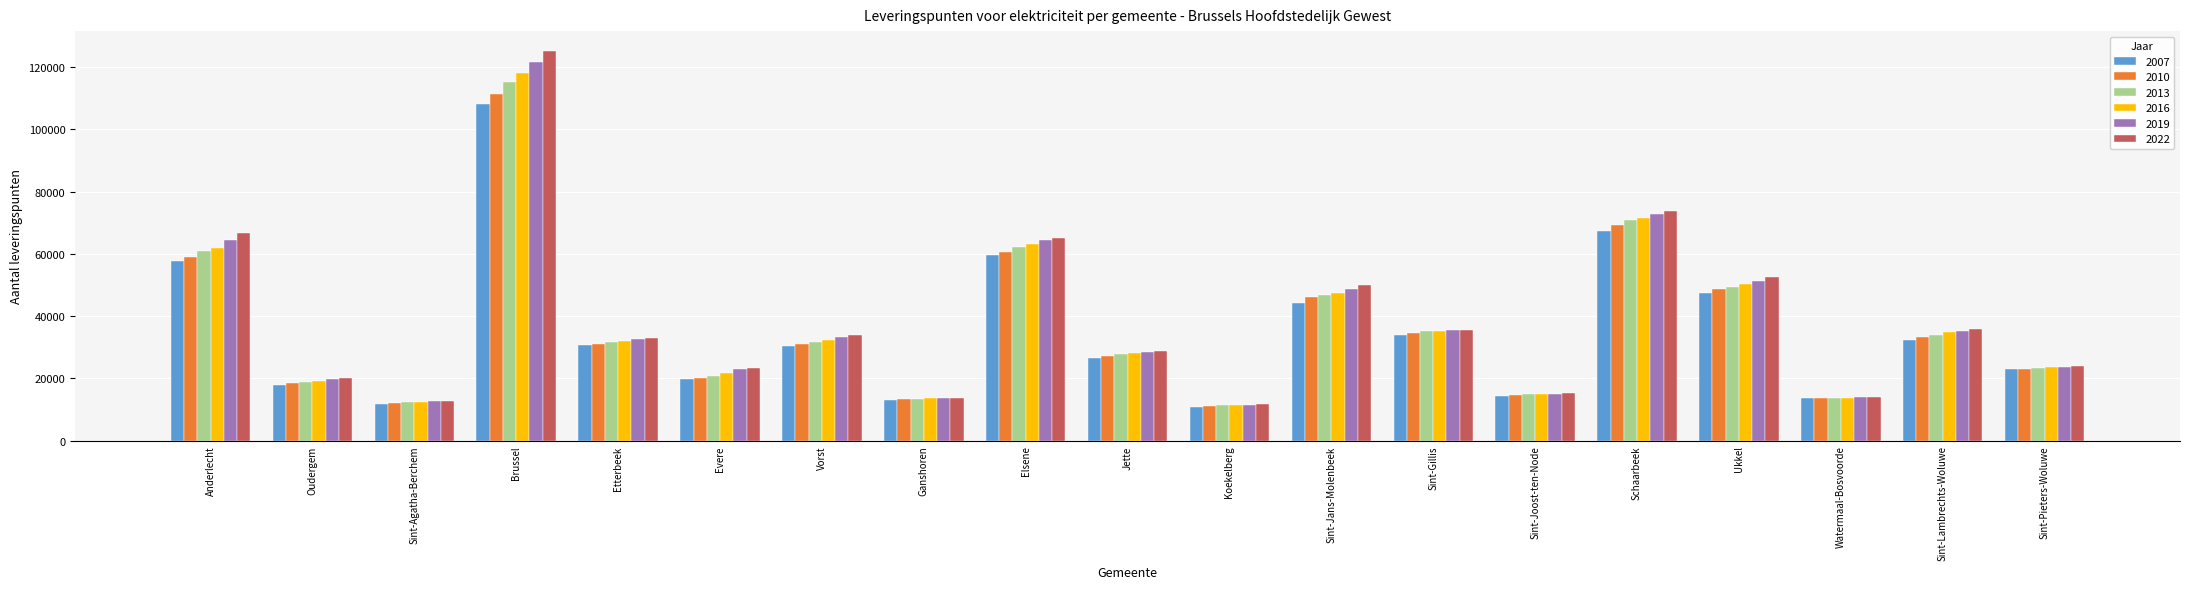

How many values in the 2019 series are below 32577?

9